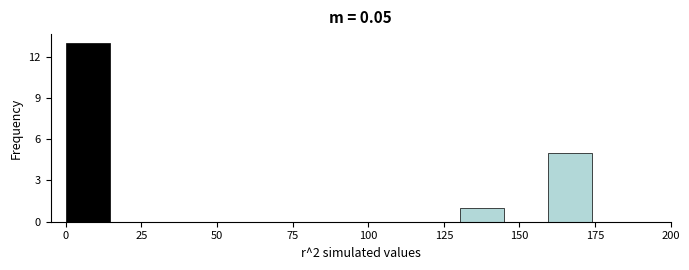

Read against the x-axis, roughly where is the centre of the tallest bar?

5